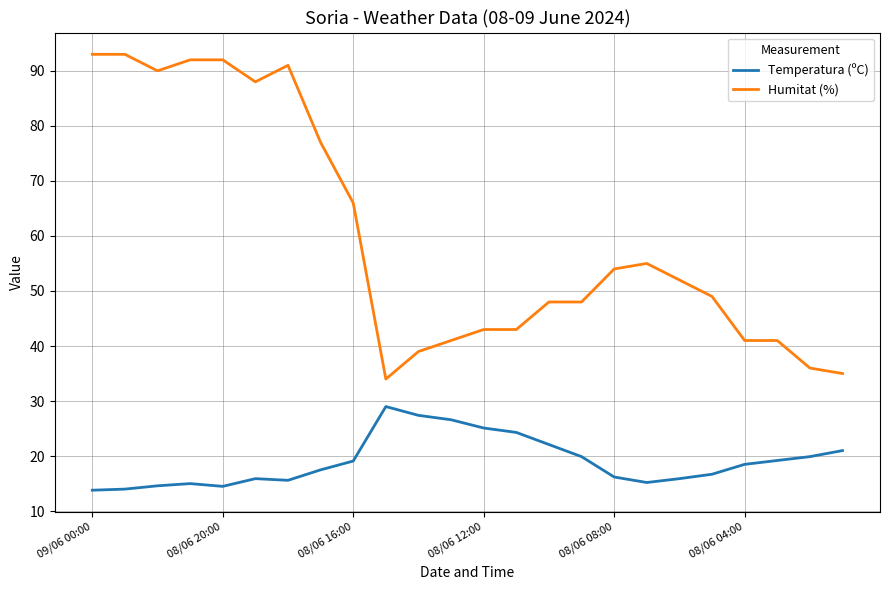

Which series has the largest total across all categories?

Humitat (%)